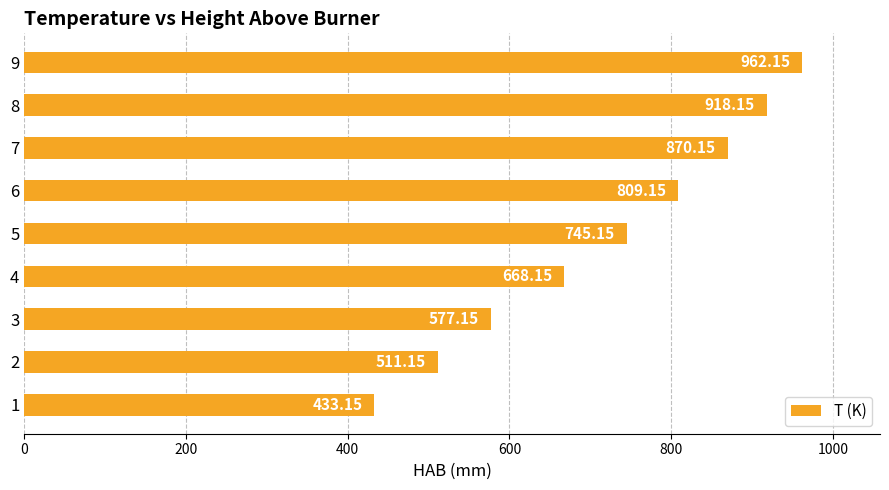

List the labels in order of value, largest first.

9, 8, 7, 6, 5, 4, 3, 2, 1